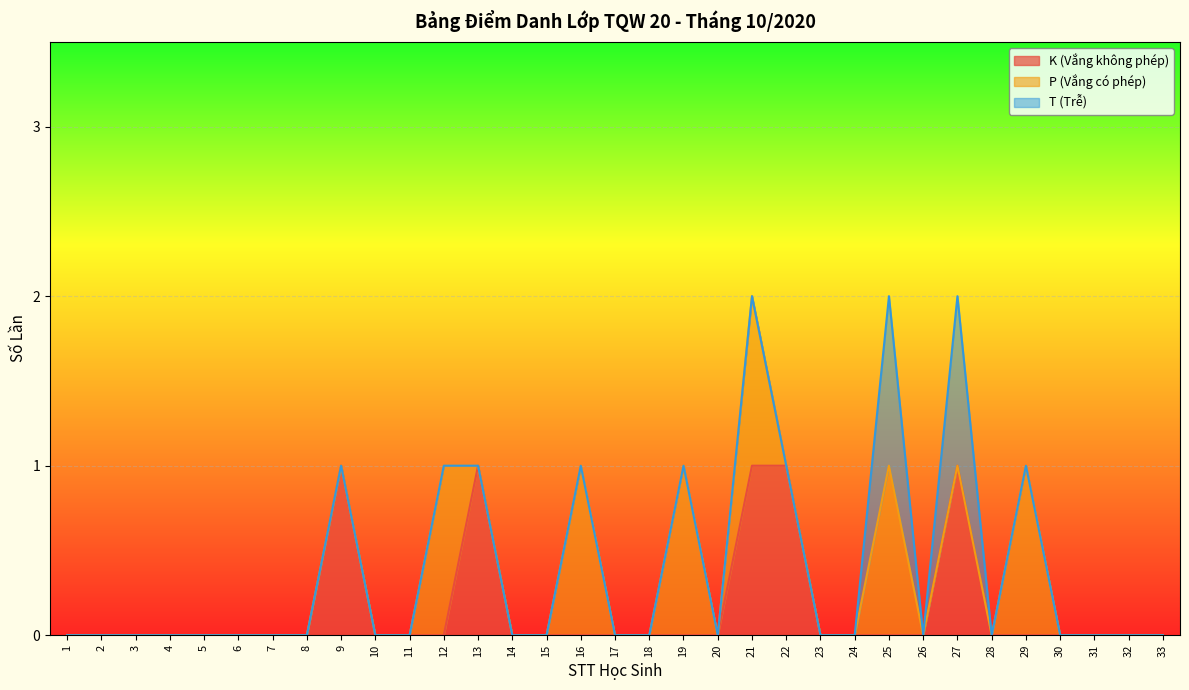

The K (Vắng không phép) series shows 2 at 21. True or false?

False